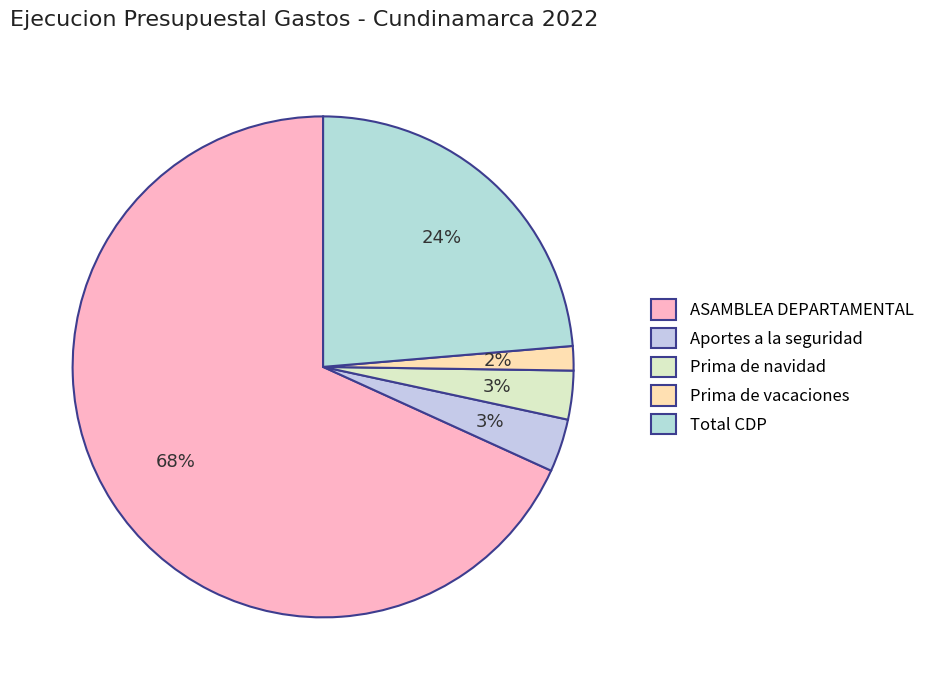

Count the number of slices in the pie.

5